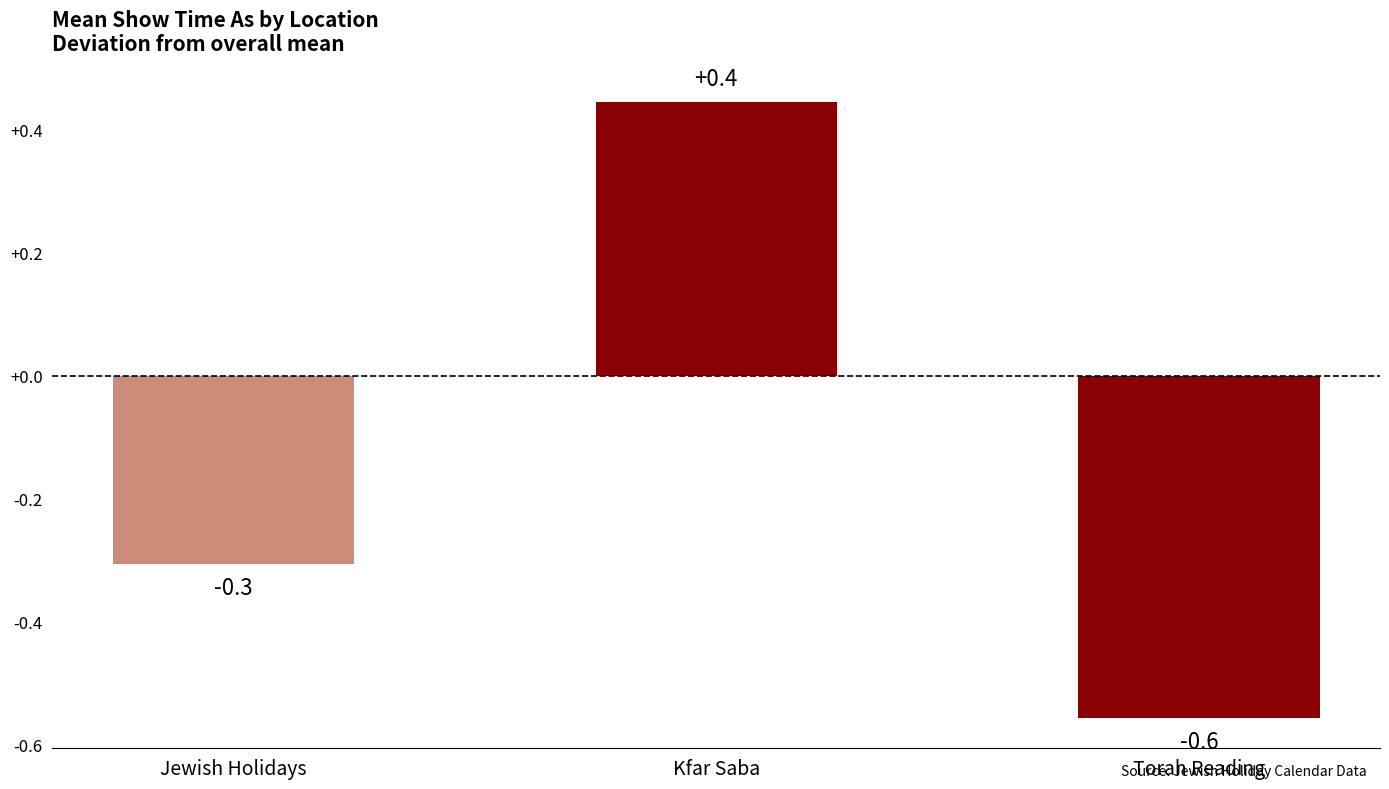

What is the approximate value at Kfar Saba?

0.4